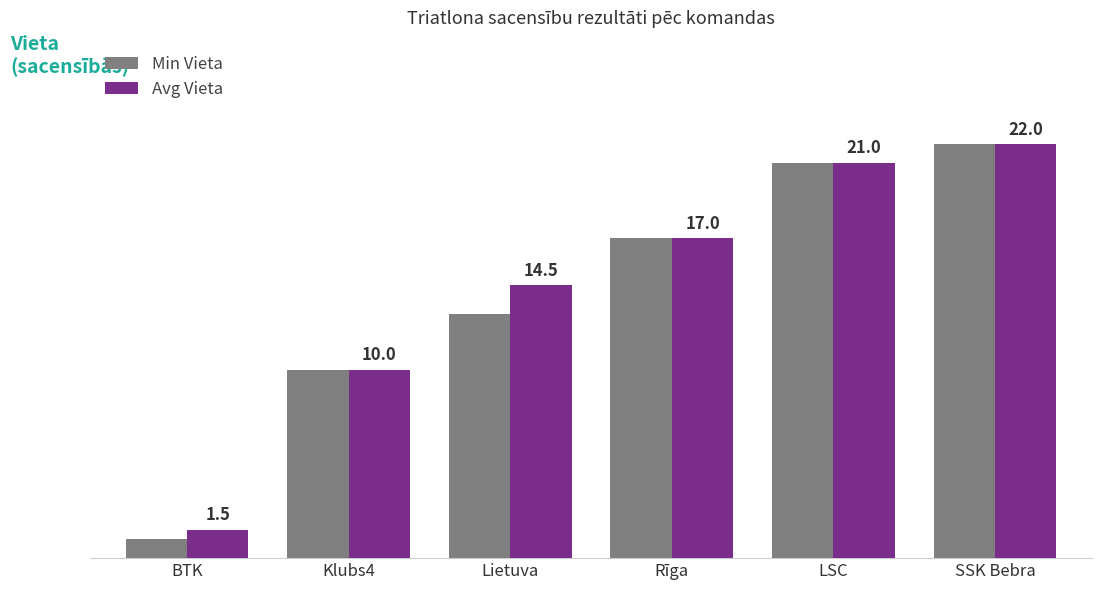

List the labels in order of Avg Vieta value, largest first.

SSK Bebra, LSC, Rīga, Lietuva, Klubs4, BTK